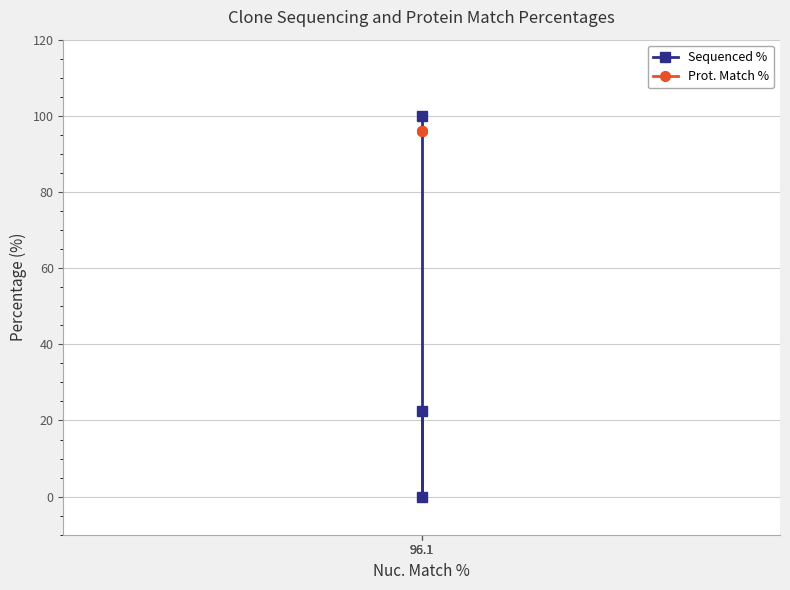

Reading left to right, transcribe all the data shown in this chart.

Sequenced %: 96.1=100.0	96.1=0.0	96.1=22.4
Prot. Match %: 96.1=96.1	96.1=96.1	96.1=96.1